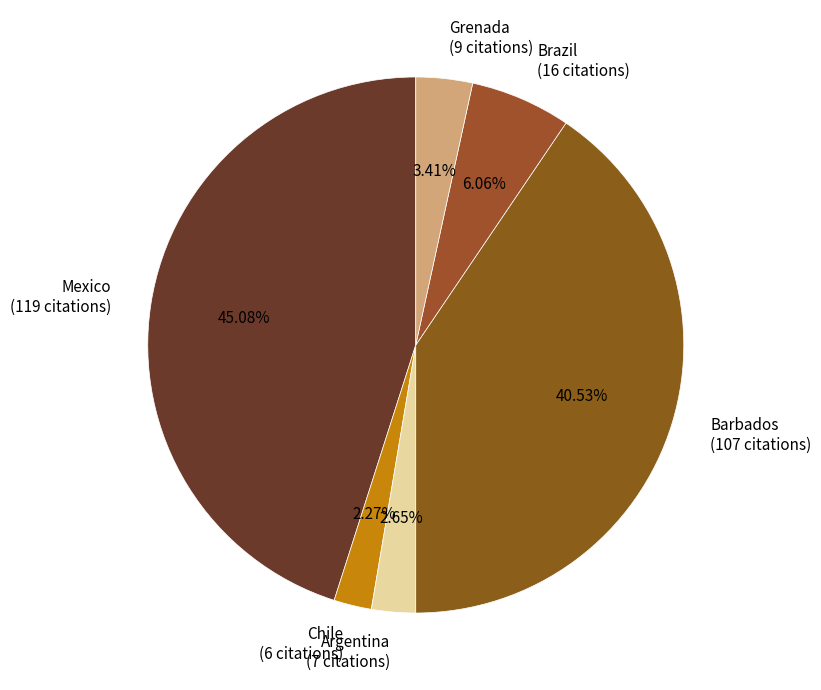

Do Mexico and Barbados together represent more than half of the pie?

Yes